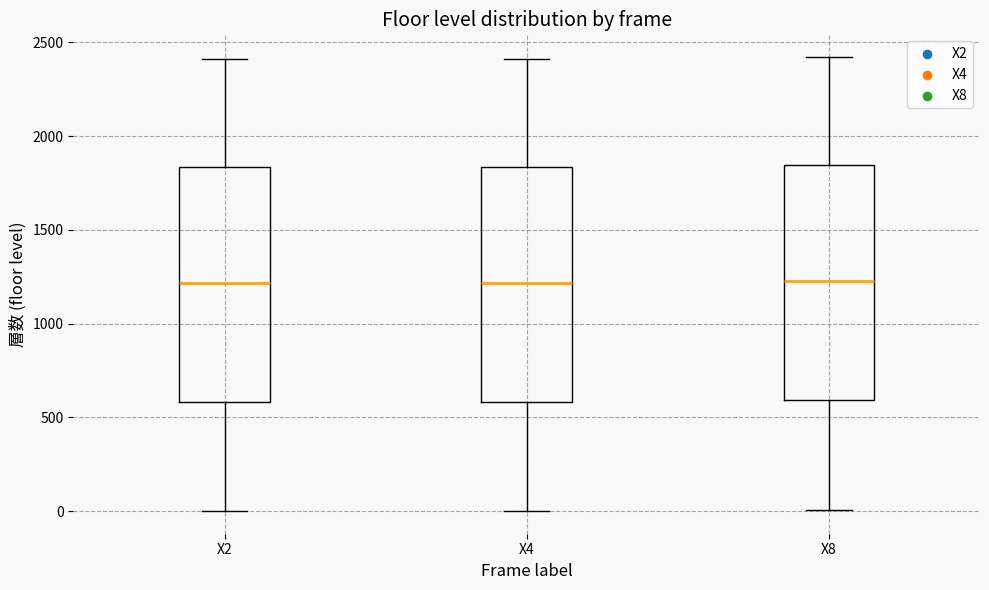

Reading left to right, read every box against the y-axis: the position of its median line, the range the box covers, and the ends of its whiskers. The values are not printed on the chart, so give them approximately, as read against the axis.

X2: median 1200, box 600 to 1850, whiskers 0 to 2400
X4: median 1200, box 600 to 1850, whiskers 0 to 2400
X8: median 1250, box 600 to 1850, whiskers 0 to 2400